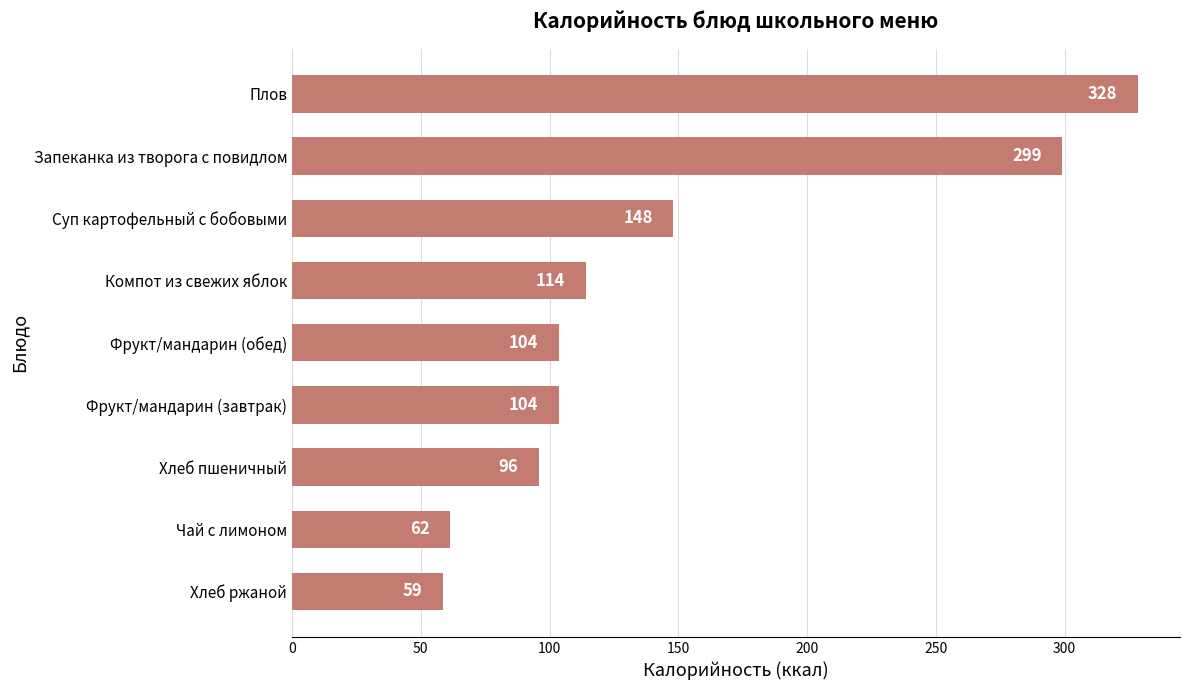

How many series are shown in this chart?

1